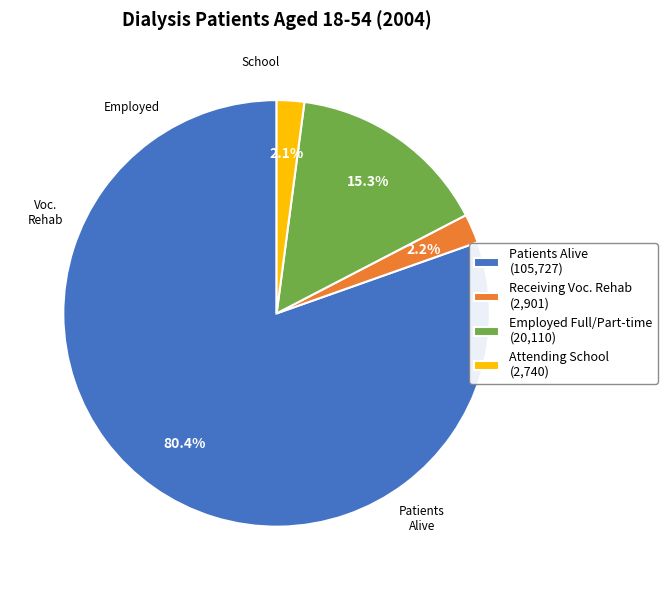

Count the number of slices in the pie.

4